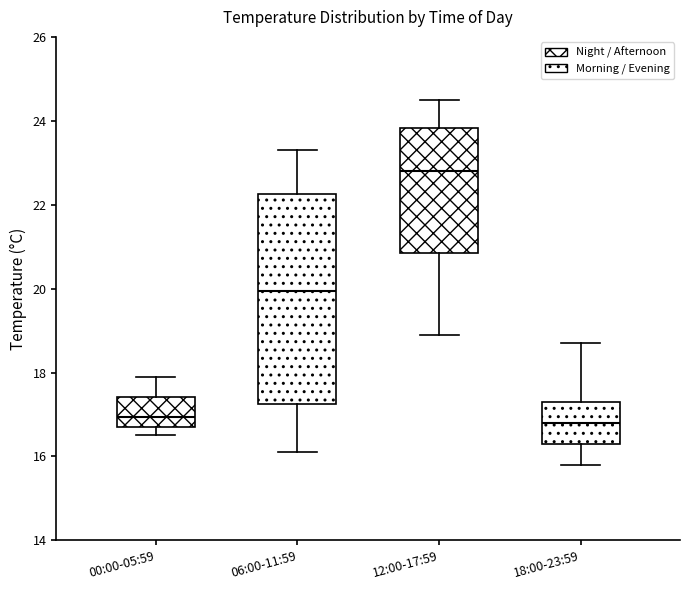

Comparing the boxes themselves (not the whiskers), which one is the tallest?

06:00-11:59